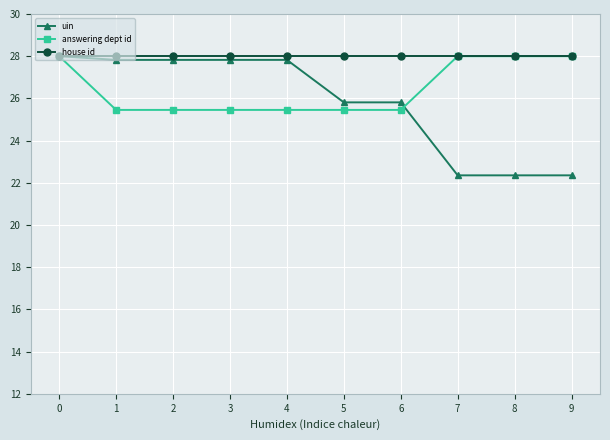

What is the total value across all series at 2?

81.3